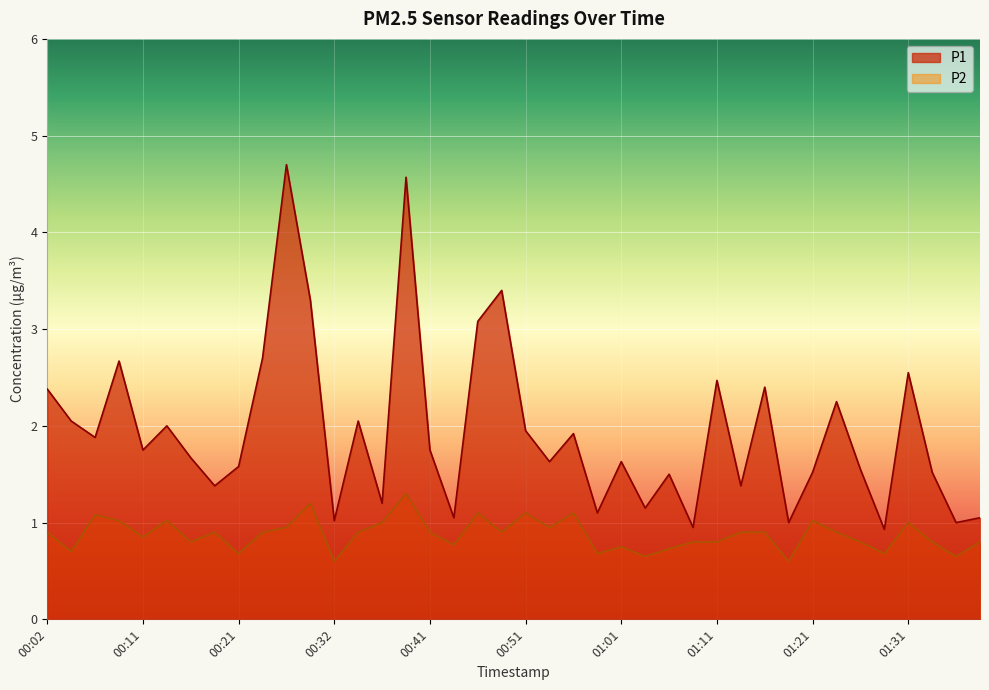

True or false: P1 and P2 cross at least once.

False